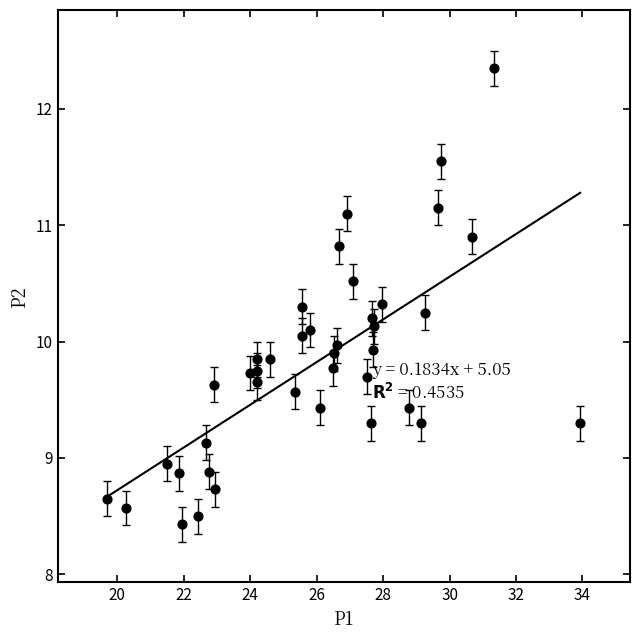

What is the range of X values (max minus min)?

14.2